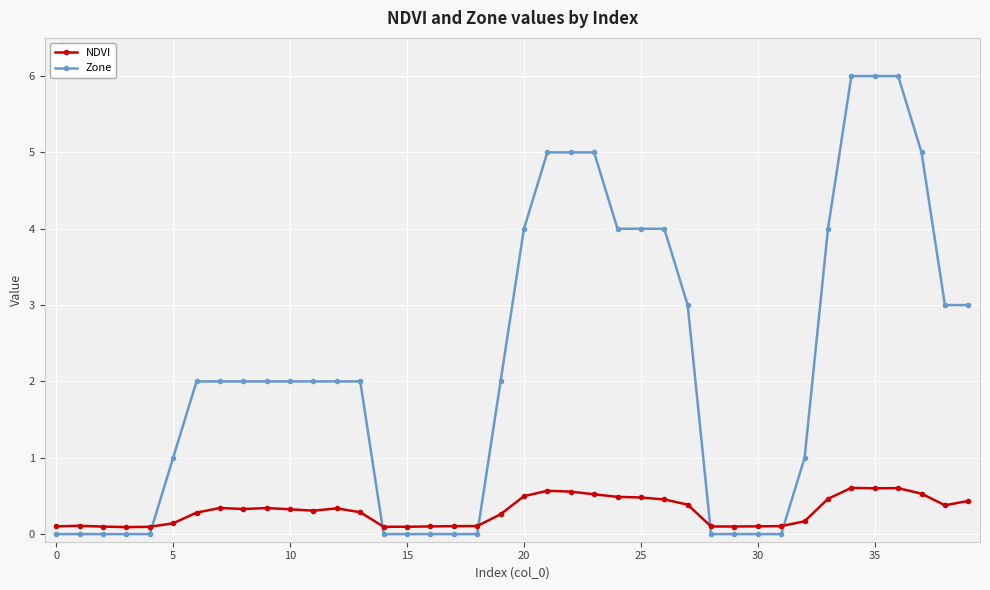

What is the highest value of the NDVI series?

0.6